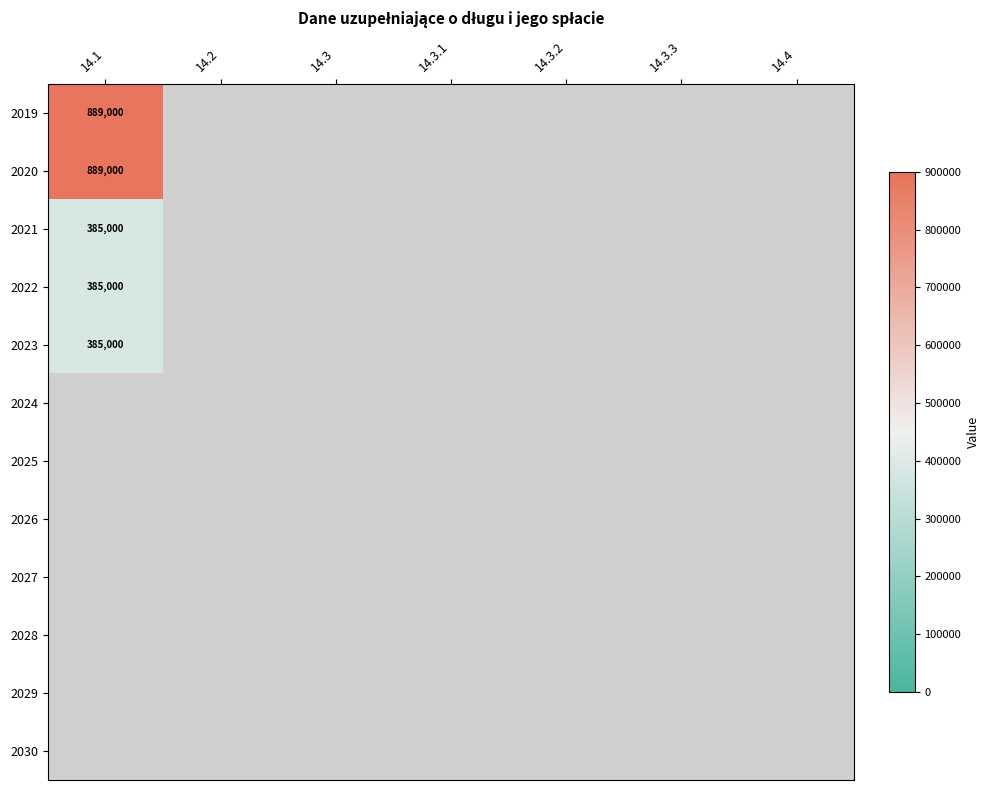

How many values in 2019 are above zero?

1